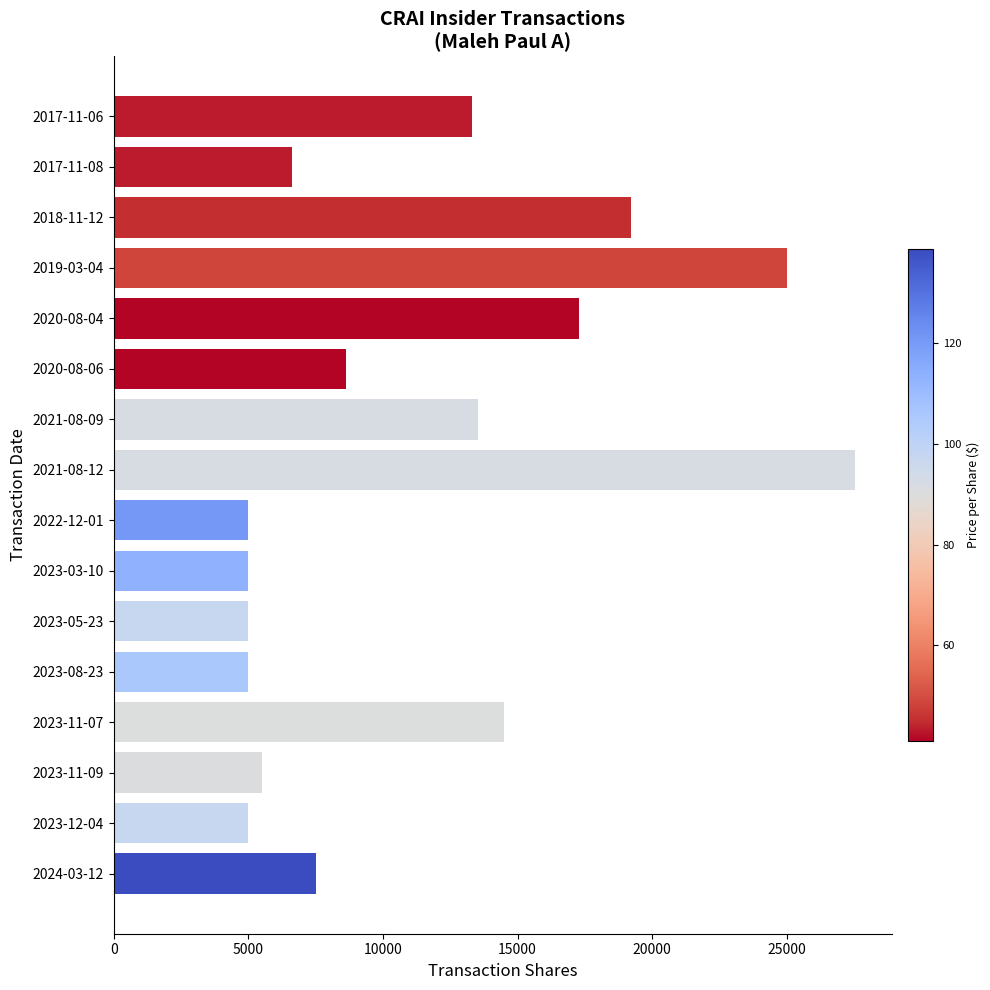

Where is the data nearest to the value 16268?

2020-08-04